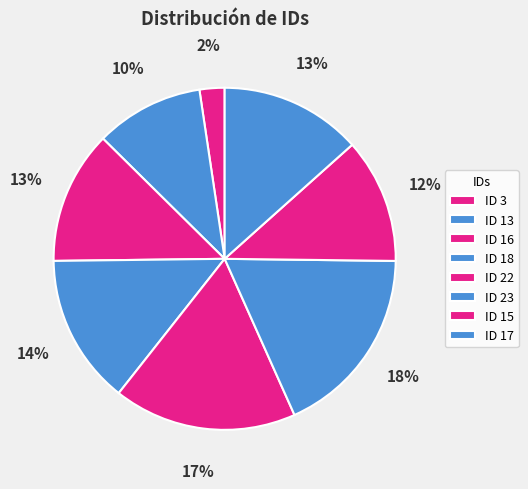

To the nearest percent, what percentage of the pie is ID 16?

13%